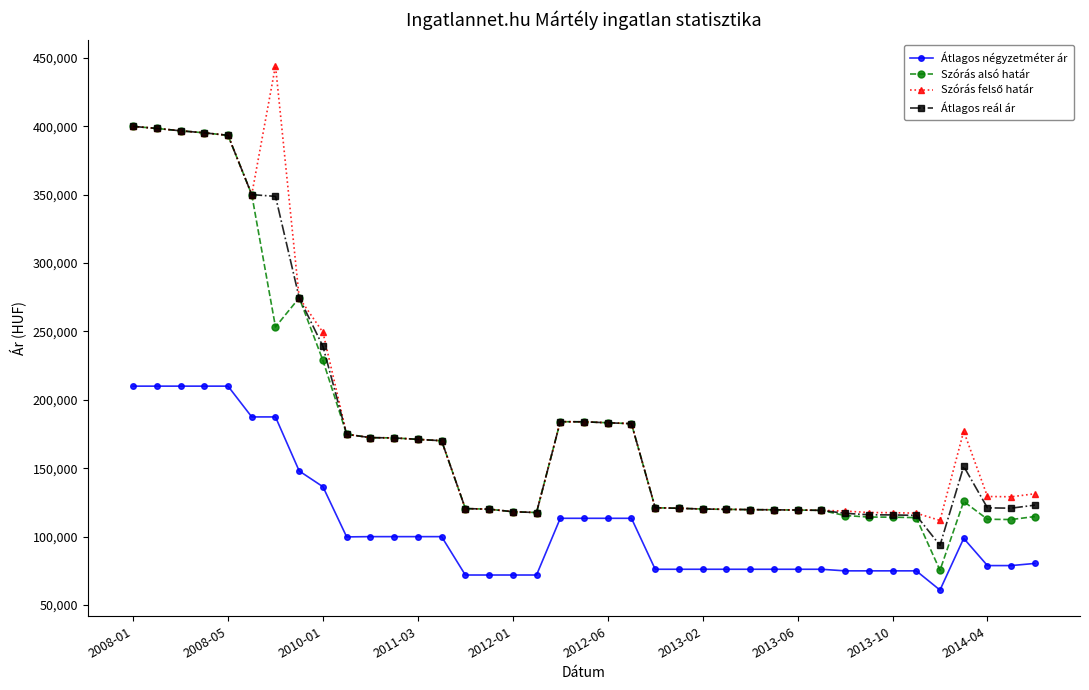

True or false: Átlagos reál ár and Átlagos négyzetméter ár cross at least once.

False